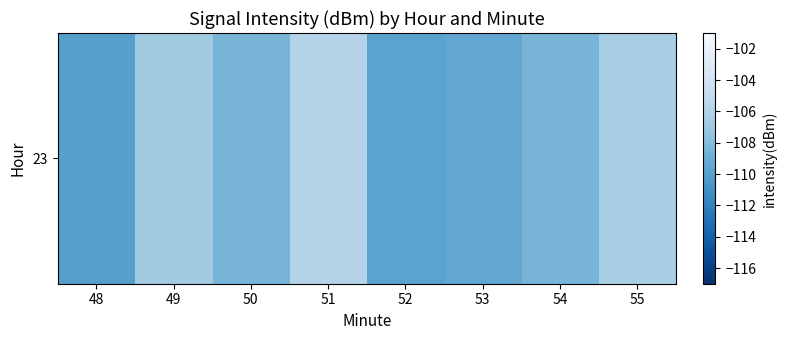

What is the difference between the maximum and minimum values?

4.1